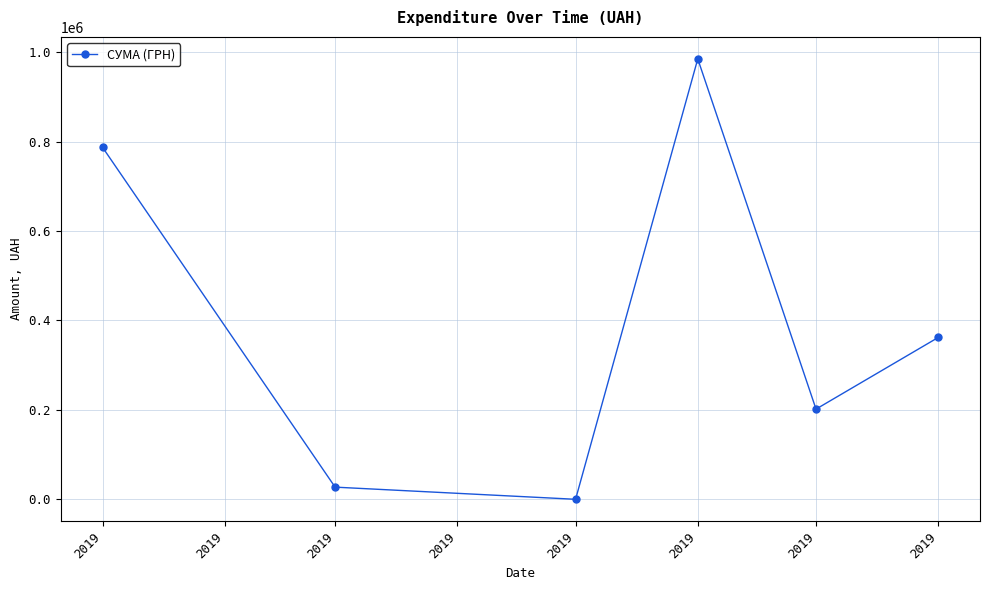

Reading right to left, transcribe all the data shown in this chart.

2019=361959.0	2019=201782.0	2019=984673.4	2019=169.3	2019=27349.6	2019=786970.9